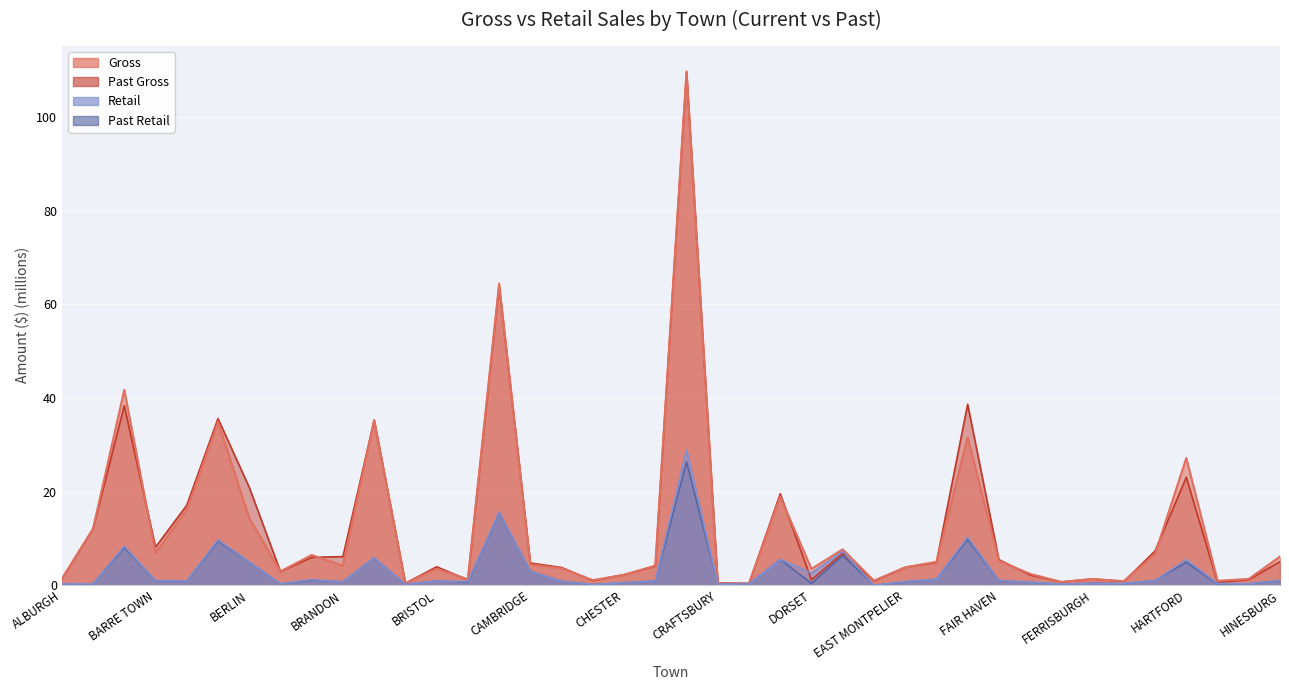

The Retail series shows 1.0 at FAIR HAVEN. True or false?

True